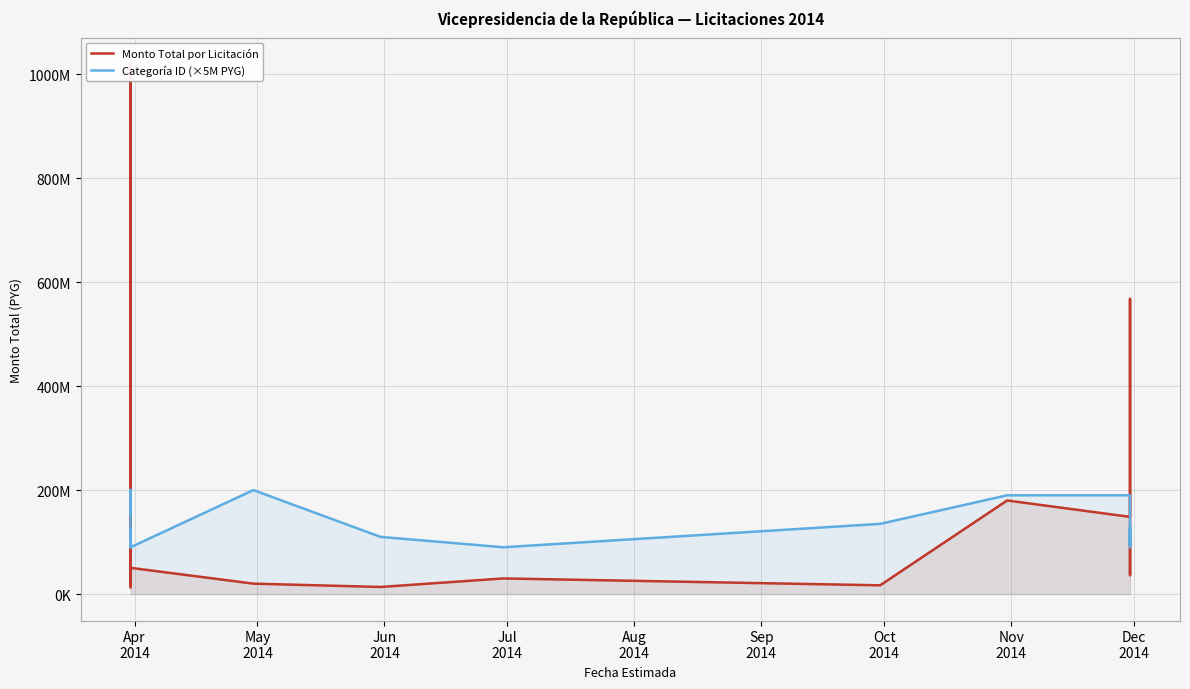

How many intersections are there between Monto Total por Licitación and Categoría ID (×5M PYG)?

4